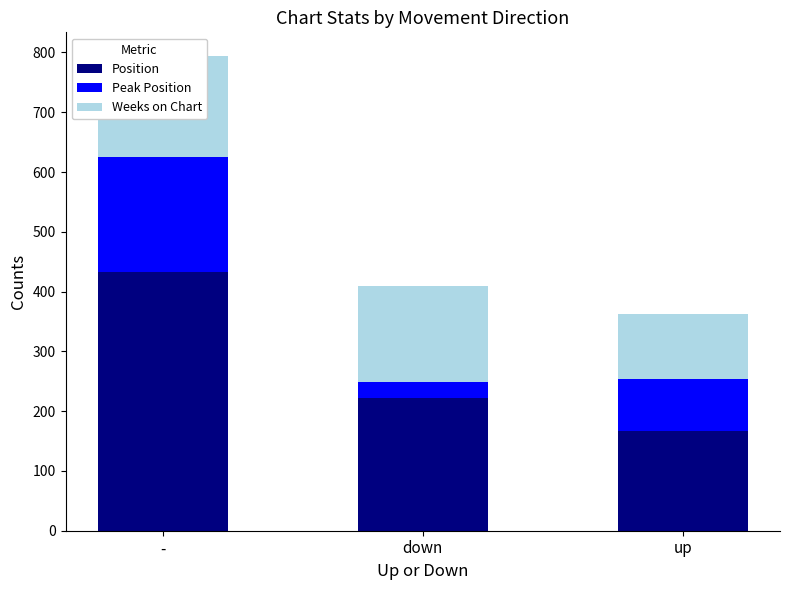

What is the label of the 2nd bar from the left?

down